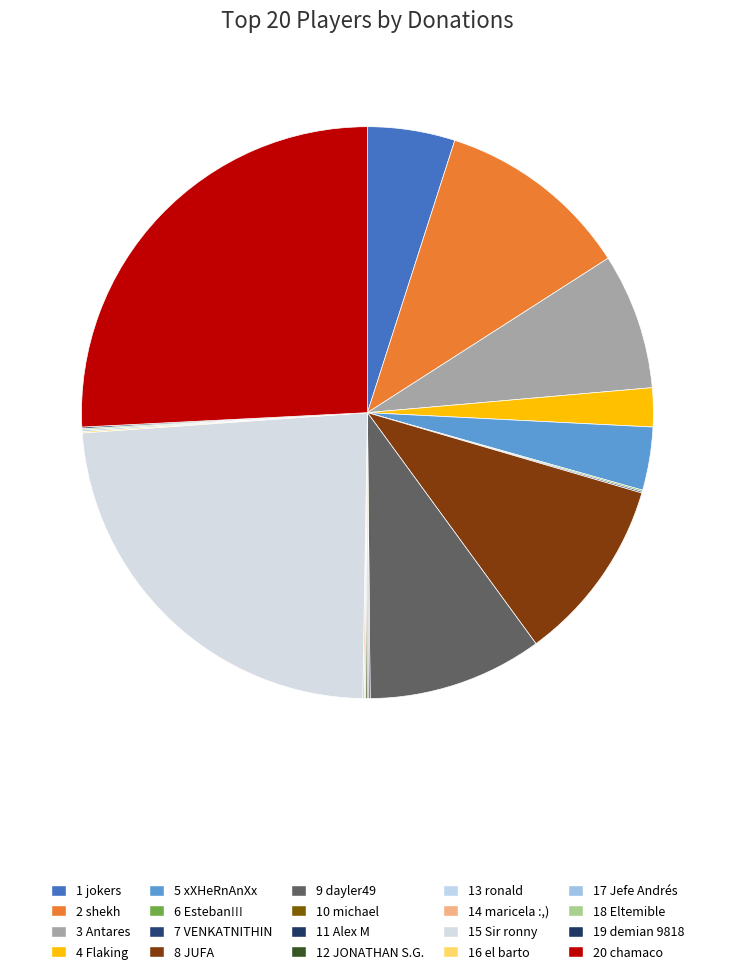

True or false: 20 chamaco accounts for 26% of the total.

True